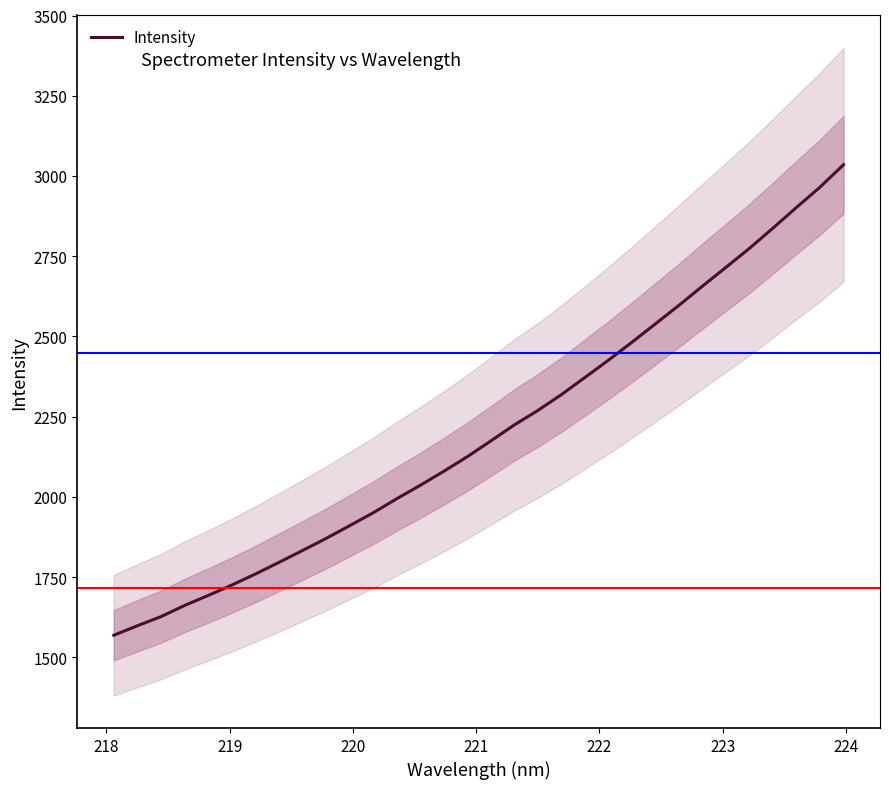

Count the number of categories in the chart.

32